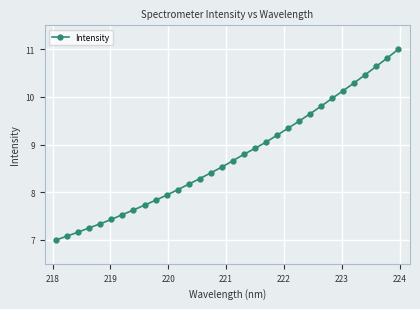

What is the value of the 26th point from the left?

10.0